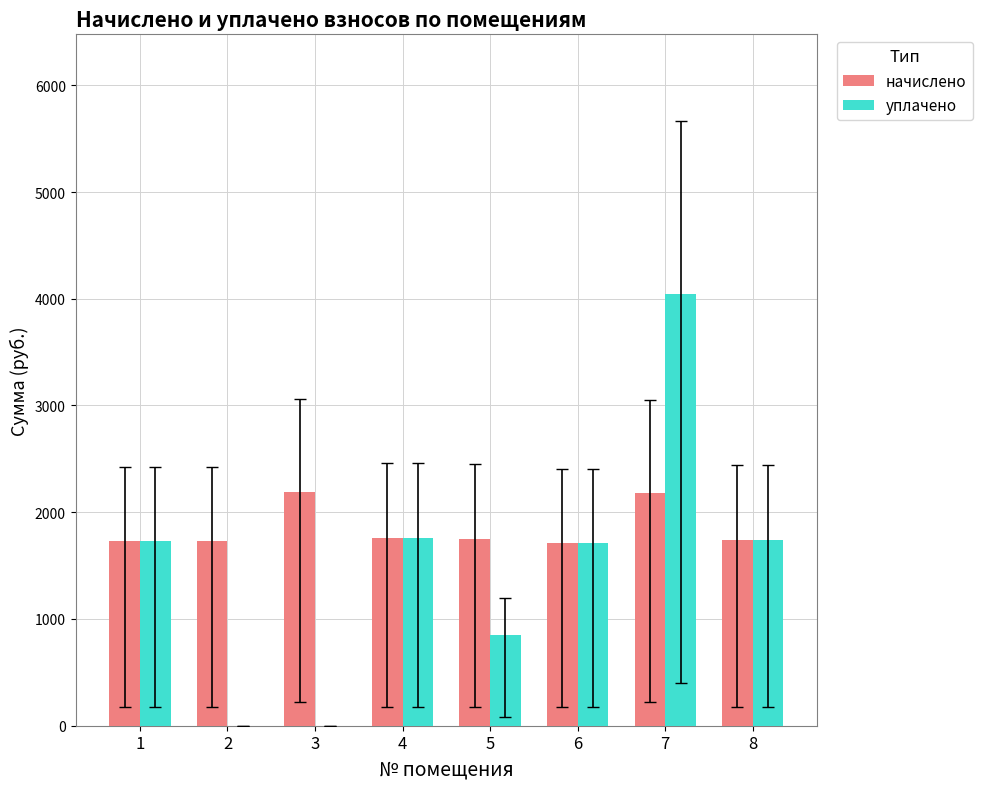

The value of уплачено at 2 is 0.0. True or false?

True